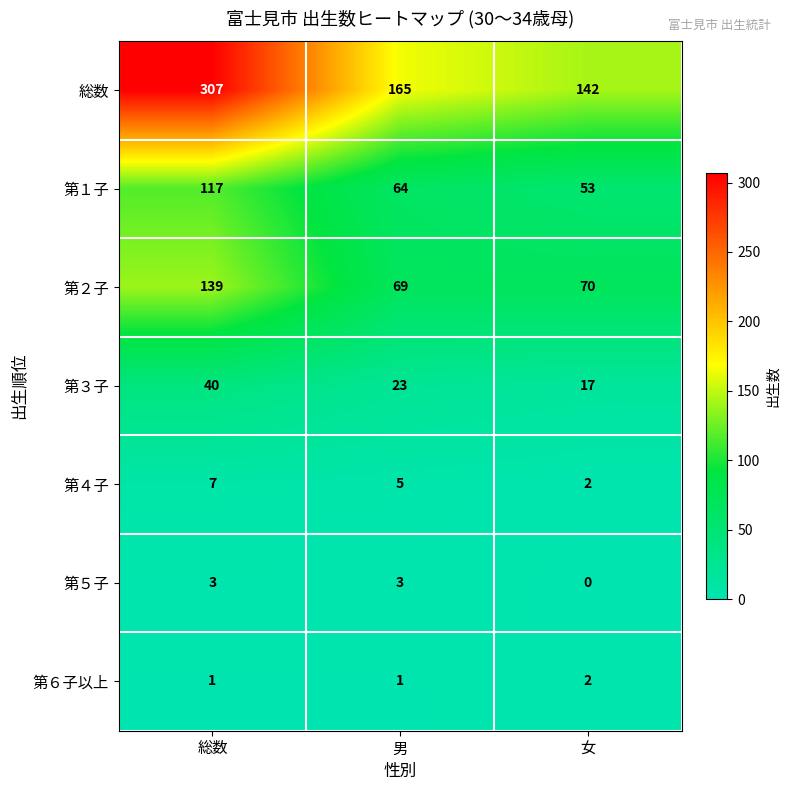

List the series in order of their peak value, highest first.

総数, 第２子, 第１子, 第３子, 第４子, 第５子, 第６子以上